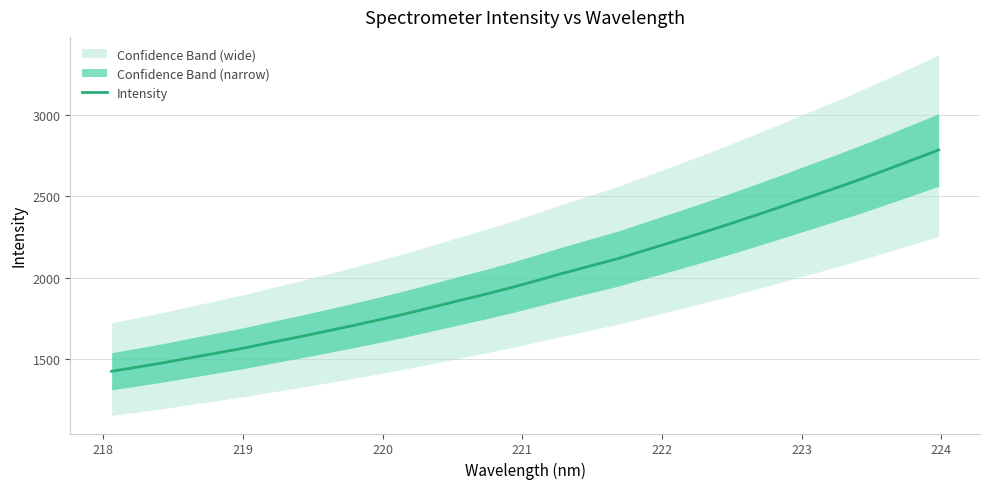

What is the difference between the maximum and minimum values?

1358.4